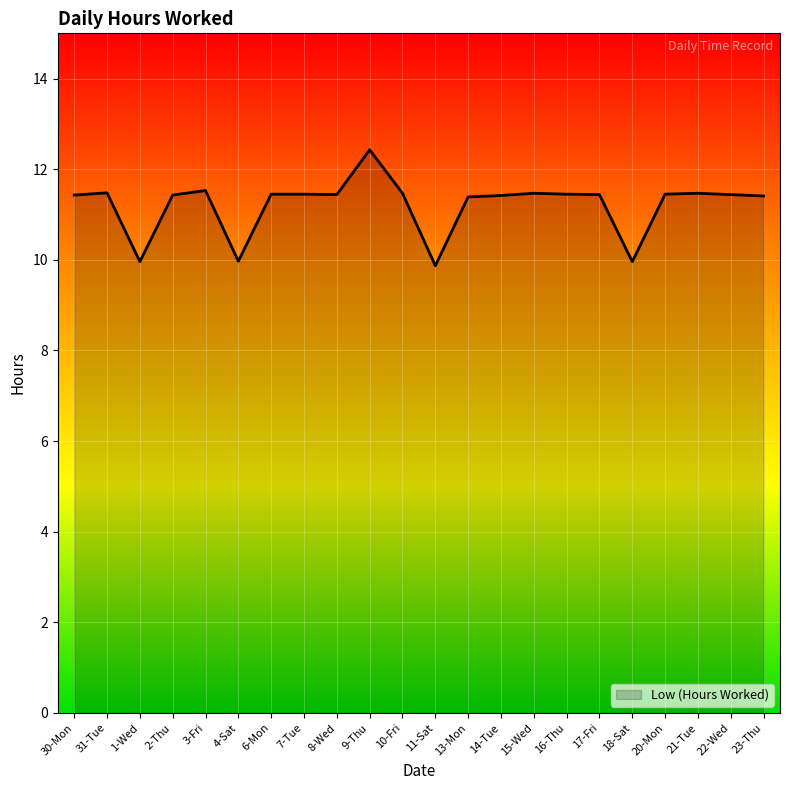

Does the chart display data point markers on the line(s)?

No